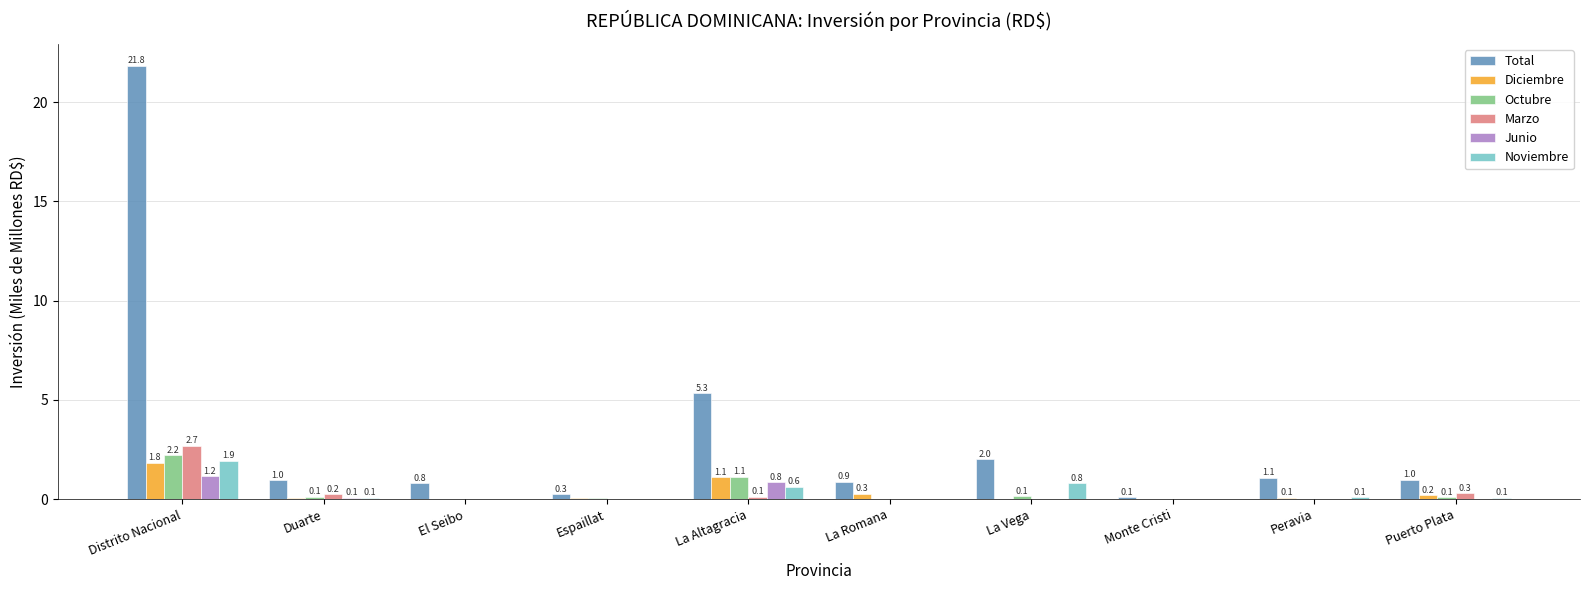

Is it true that Octubre equals 0.1 at Duarte?

True